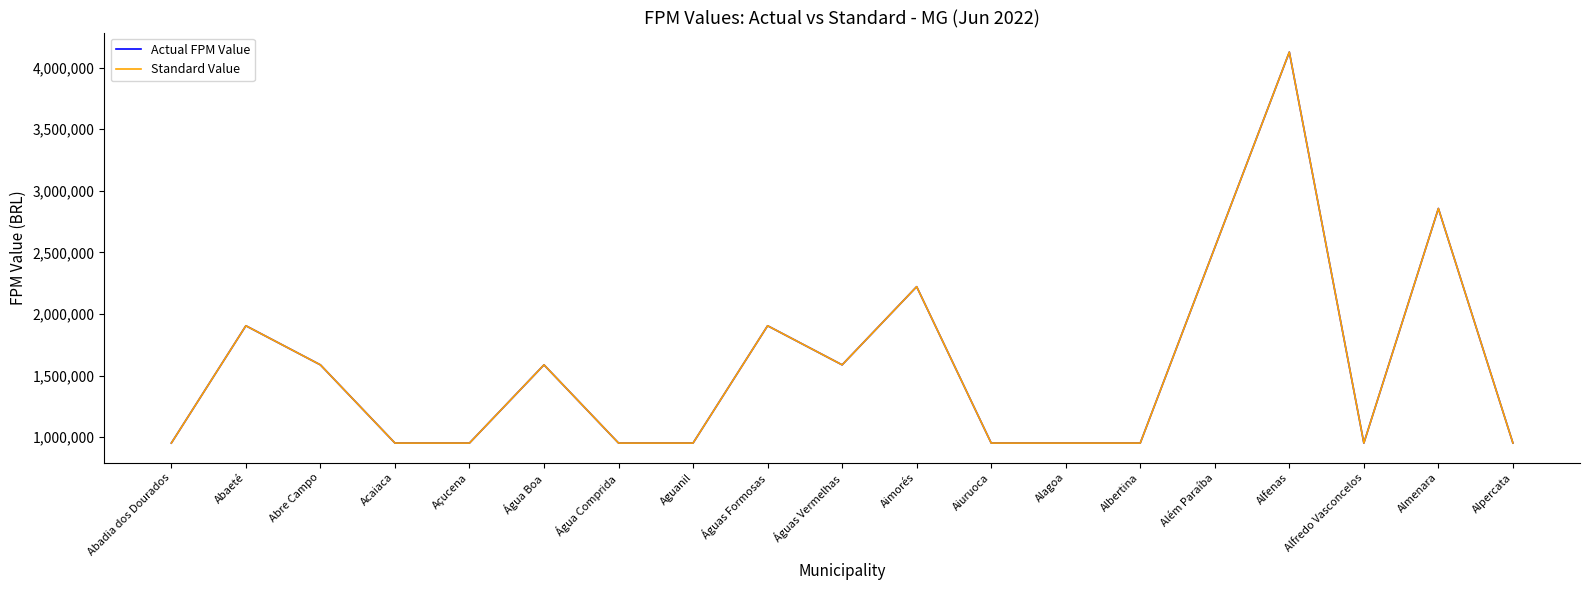

Does the chart display data point markers on the line(s)?

No